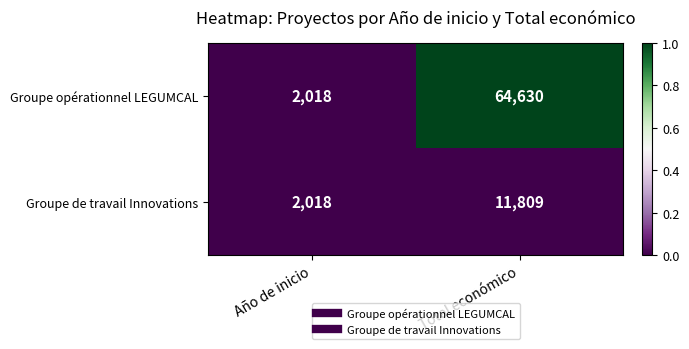

Which series has the widest spread of values?

Groupe opérationnel LEGUMCAL